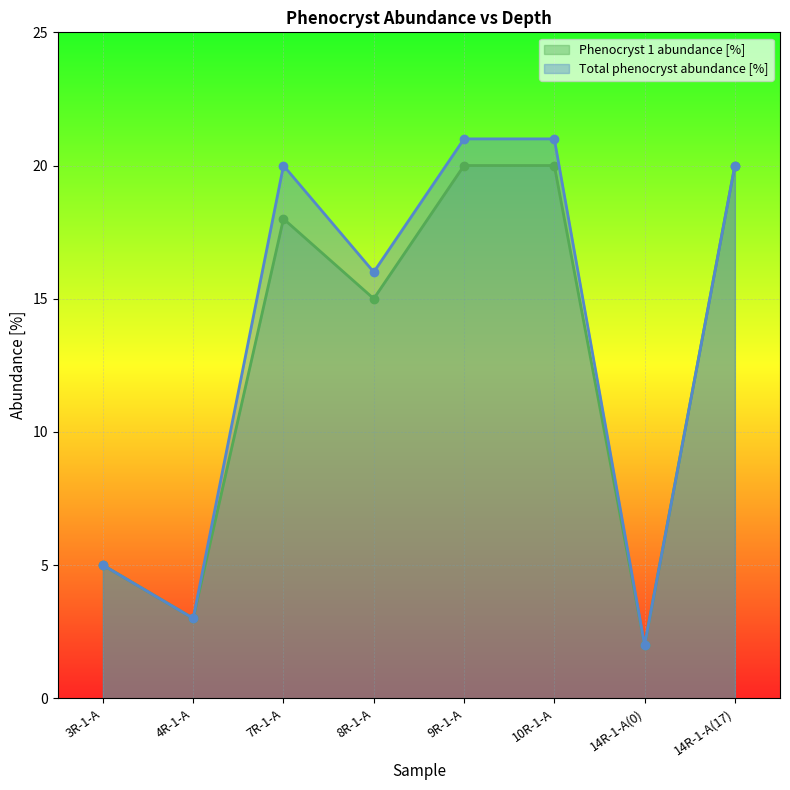

How many values in the Total phenocryst abundance [%] series are below 20?

4